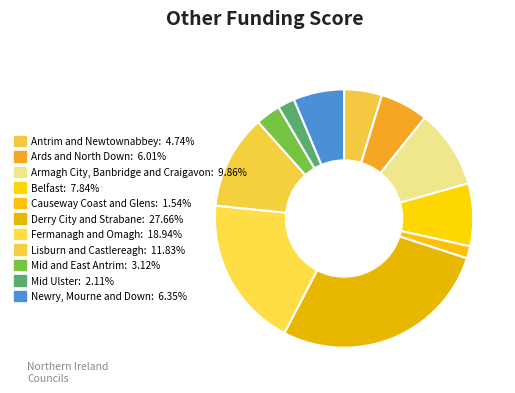

To the nearest percent, what is the combined percentage of Derry City and Strabane and Armagh City, Banbridge and Craigavon?

38%